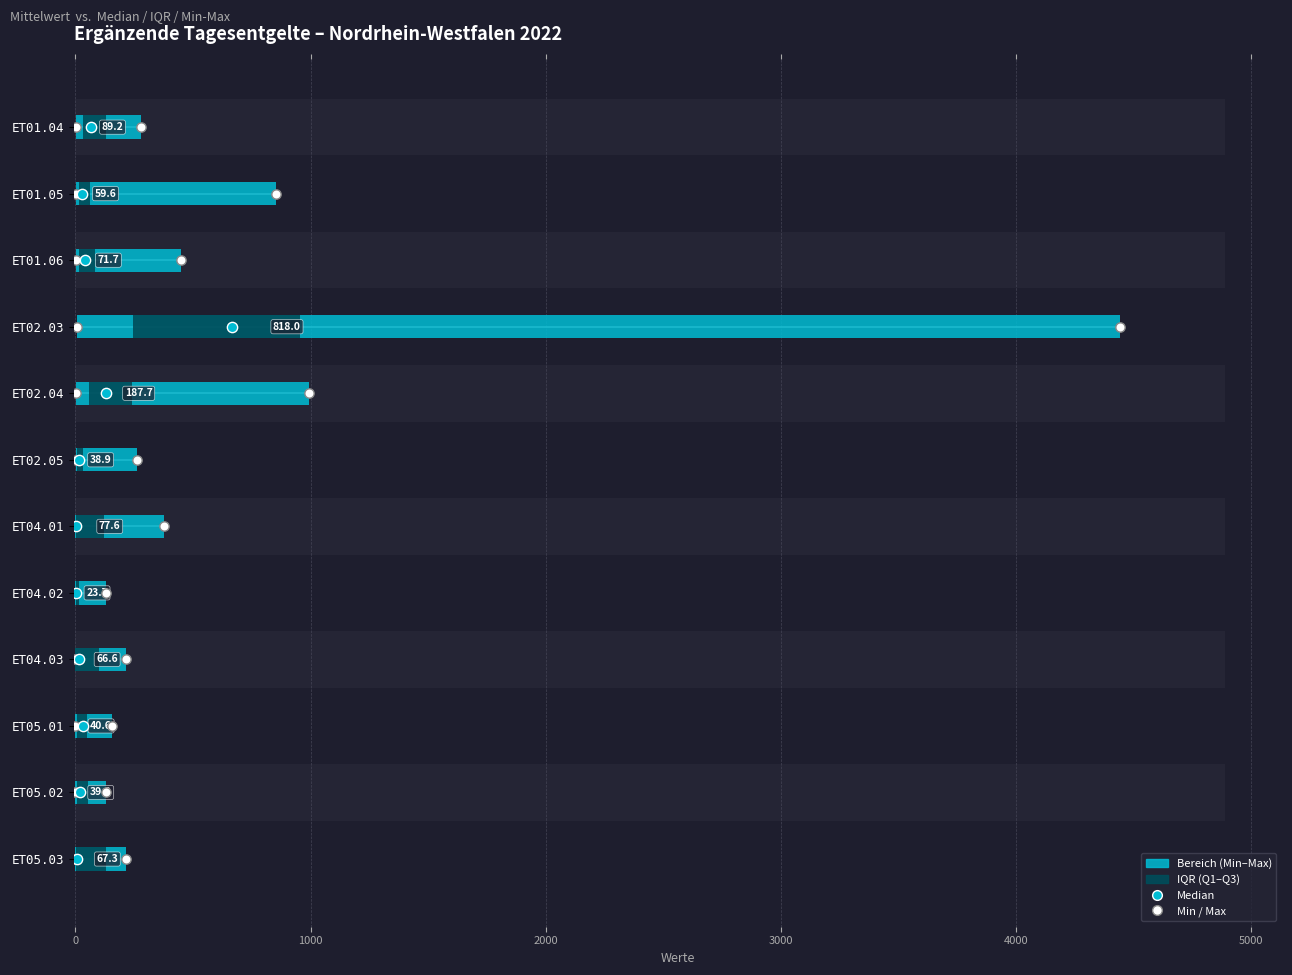

Which series has the largest total across all categories?

Minimum / Maximum